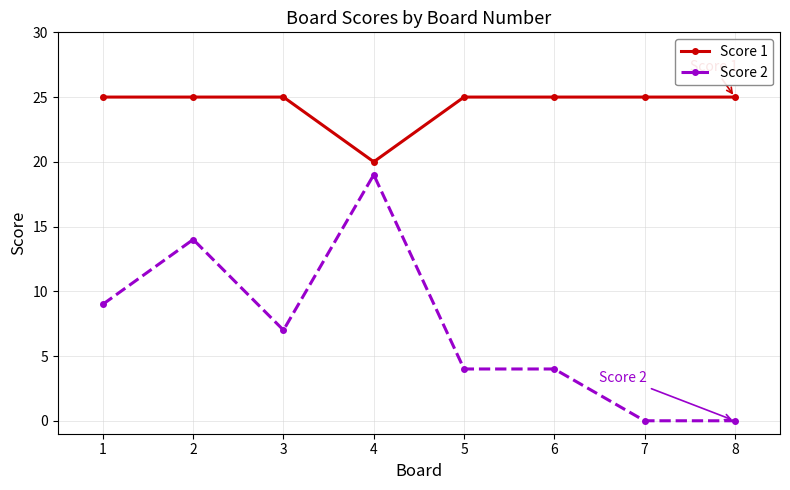

At which category does Score 2 reach its first local peak?

2